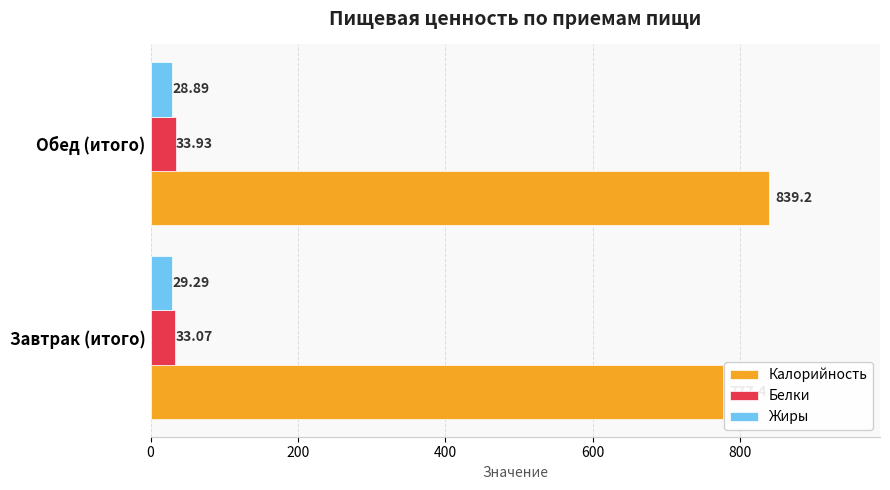

What is the sum of all Калорийность values?

1616.6